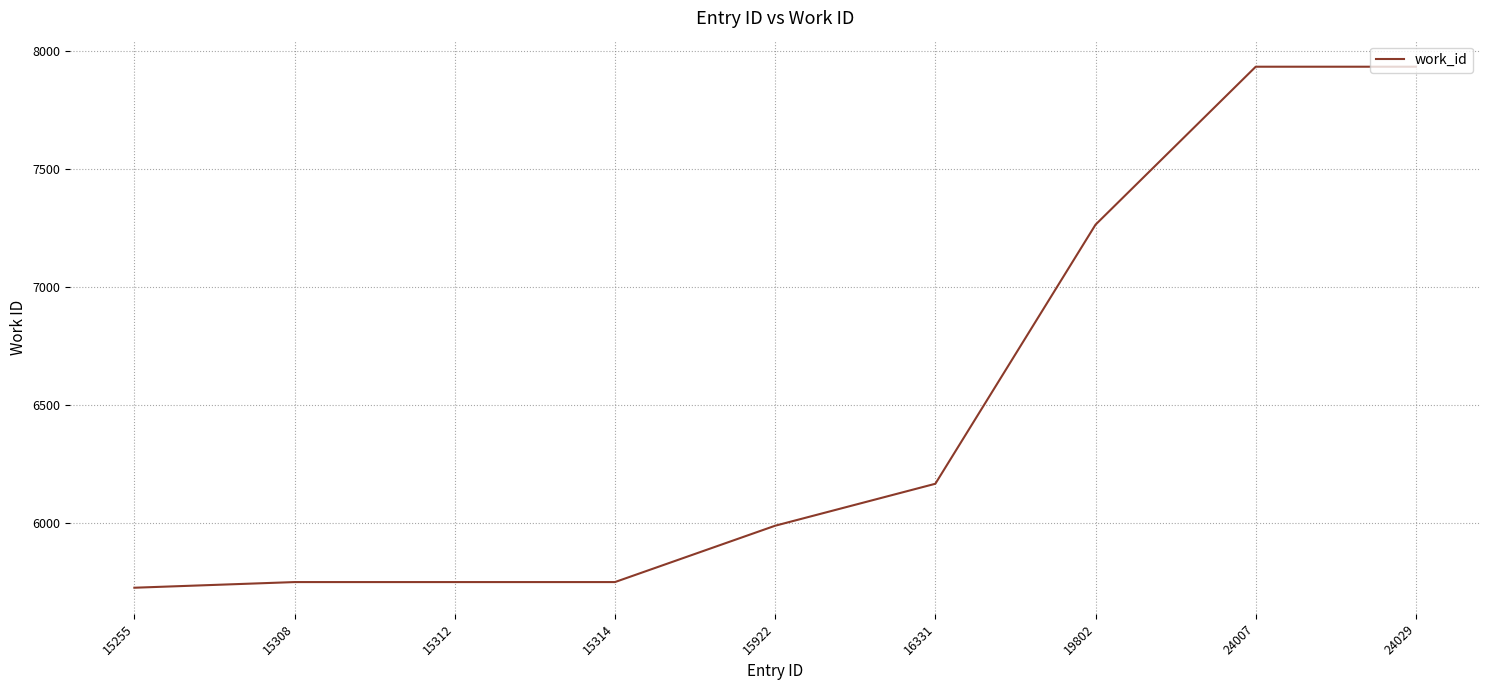

At which label is the value closest to 6829?

19802